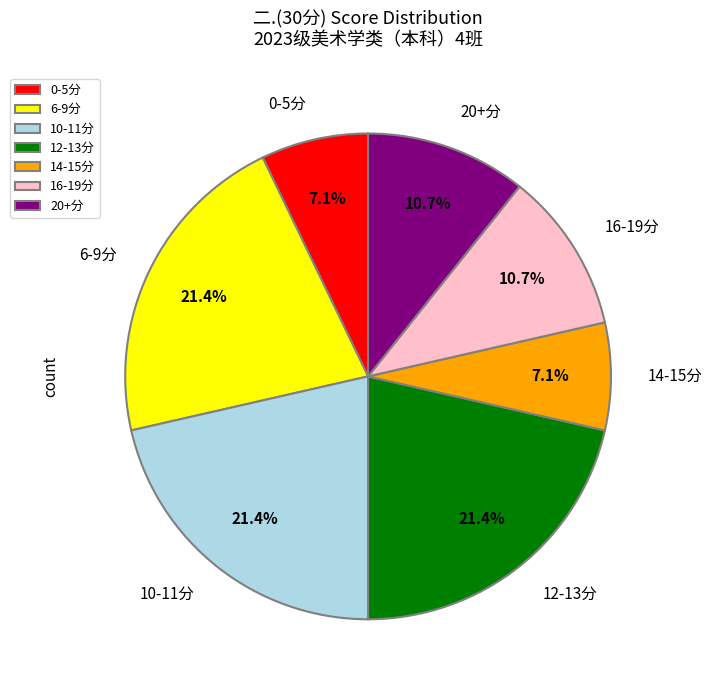

Between 0-5分 and 10-11分, which is larger?

10-11分